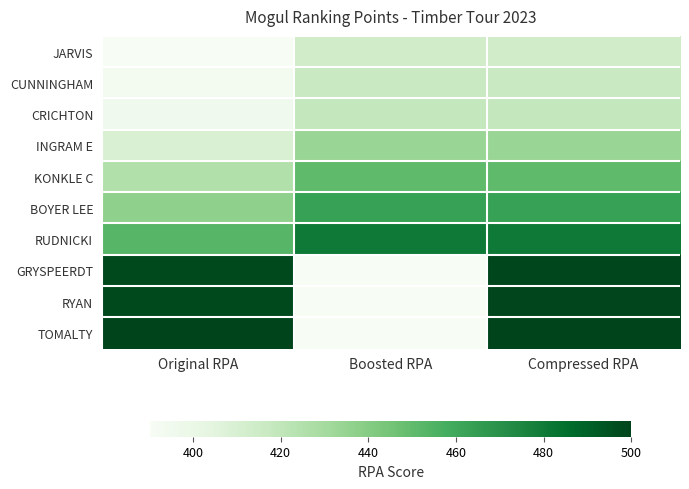

What is the spread (max minus min) of values at Original RPA?

109.7